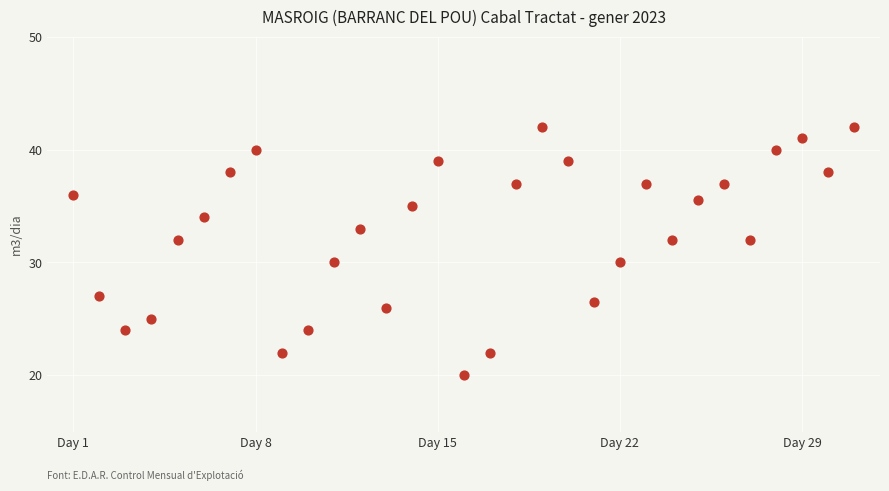

What is the range of X values (max minus min)?

30.0